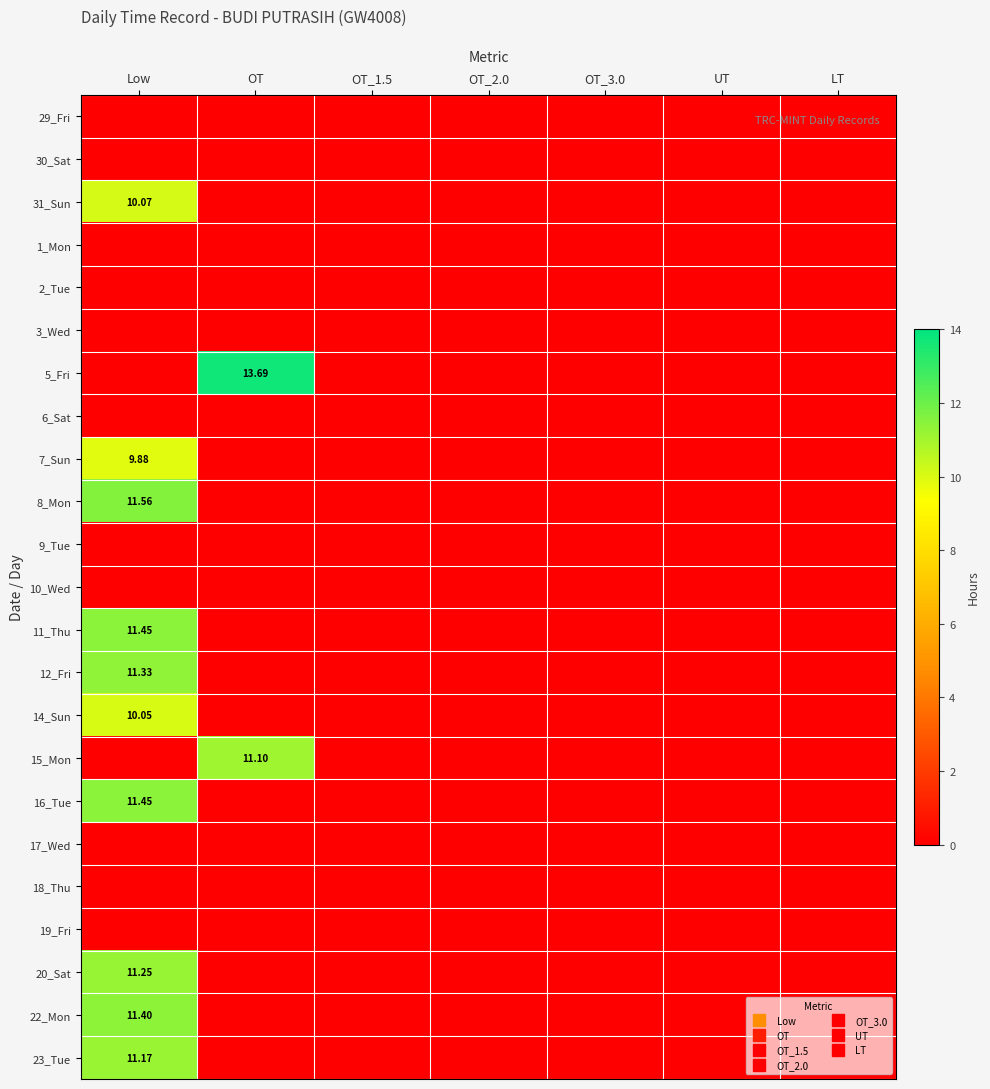

Is the value of 15_Mon at UT greater than the value of 7_Sun at OT_1.5?

No